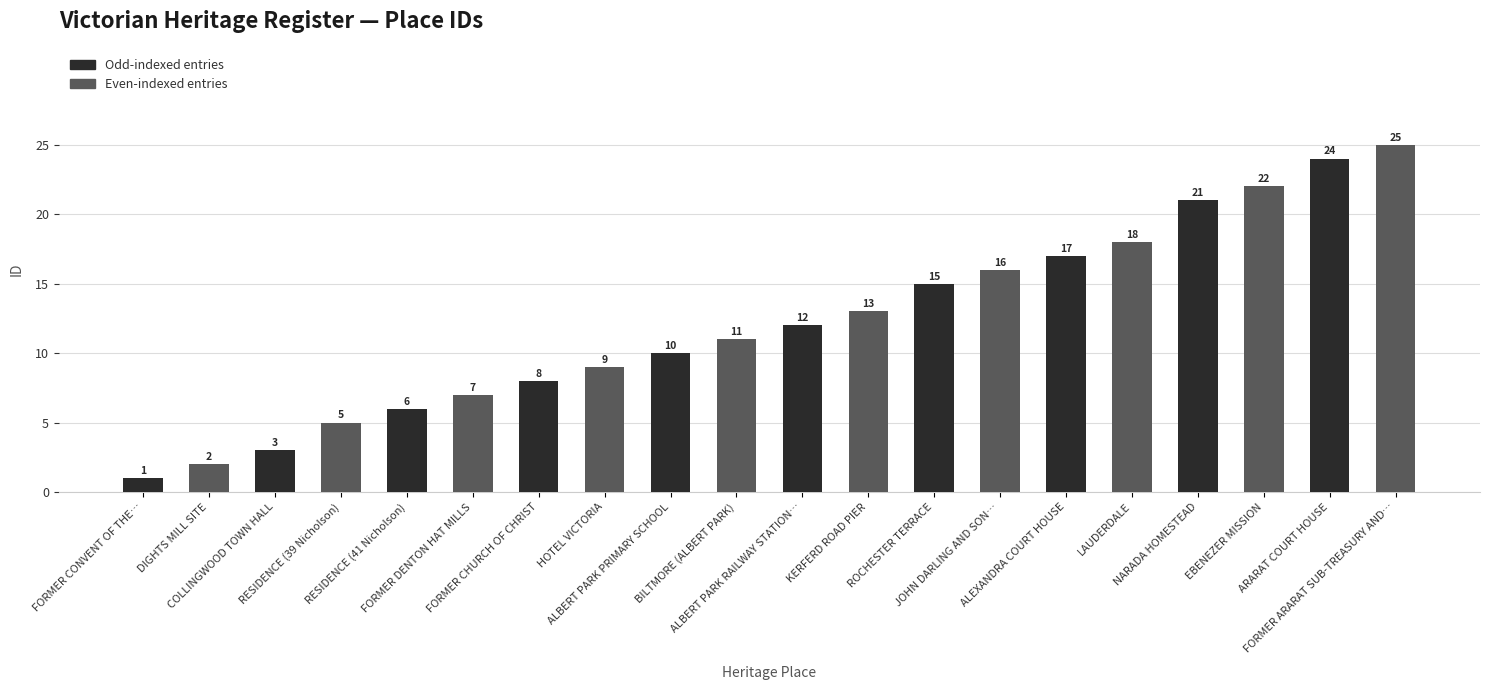

At which category does the chart reach its peak across all series?

FORMER ARARAT SUB-TREASURY AND…